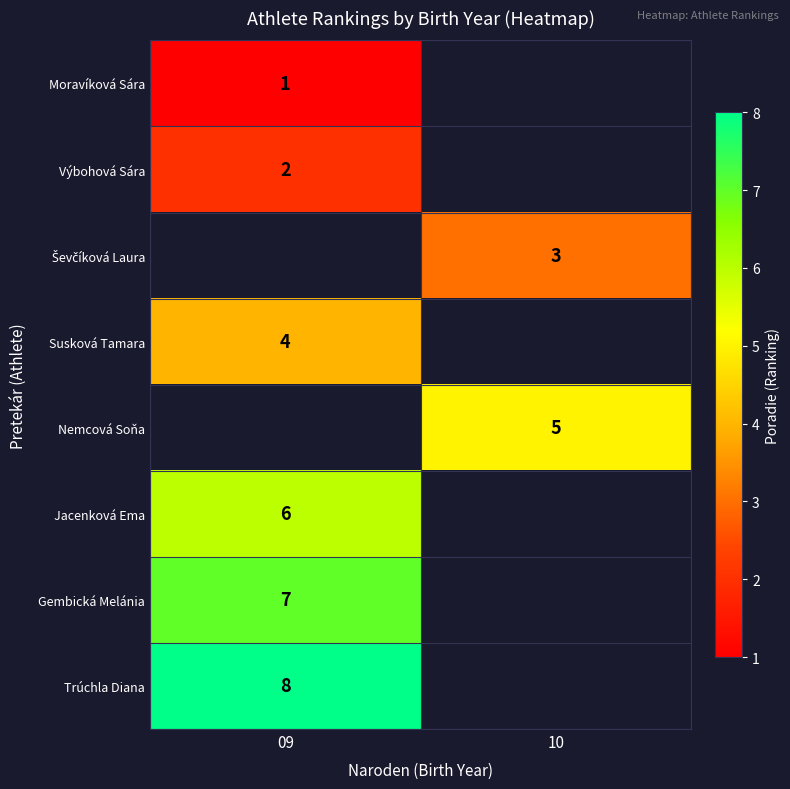

Which has a higher value, 09 or 10?

10